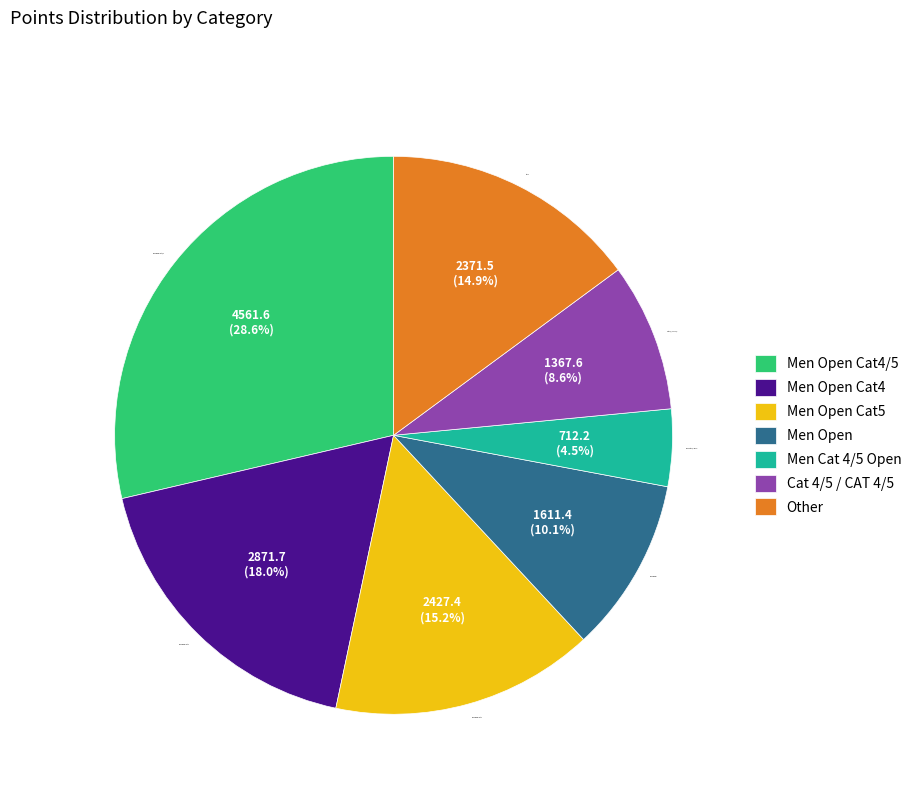

Which has a higher value, Men Open Cat4/5 or Men Cat 4/5 Open?

Men Open Cat4/5